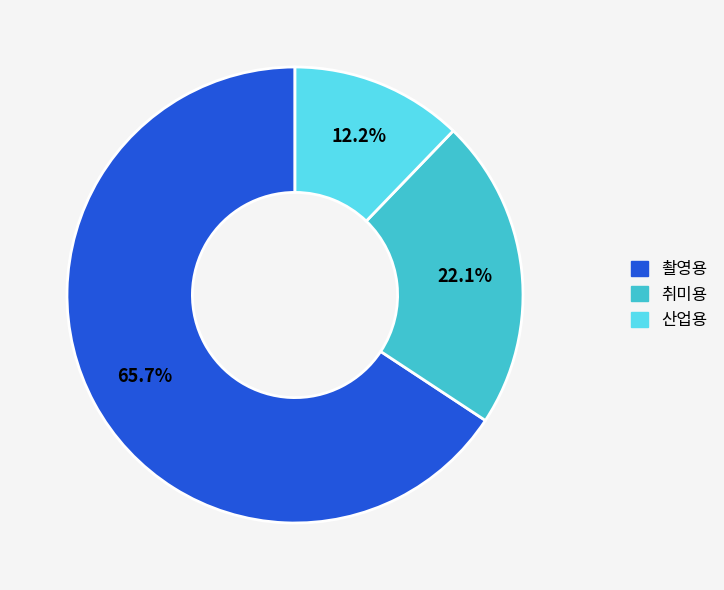

Is there a majority slice in this chart?

Yes